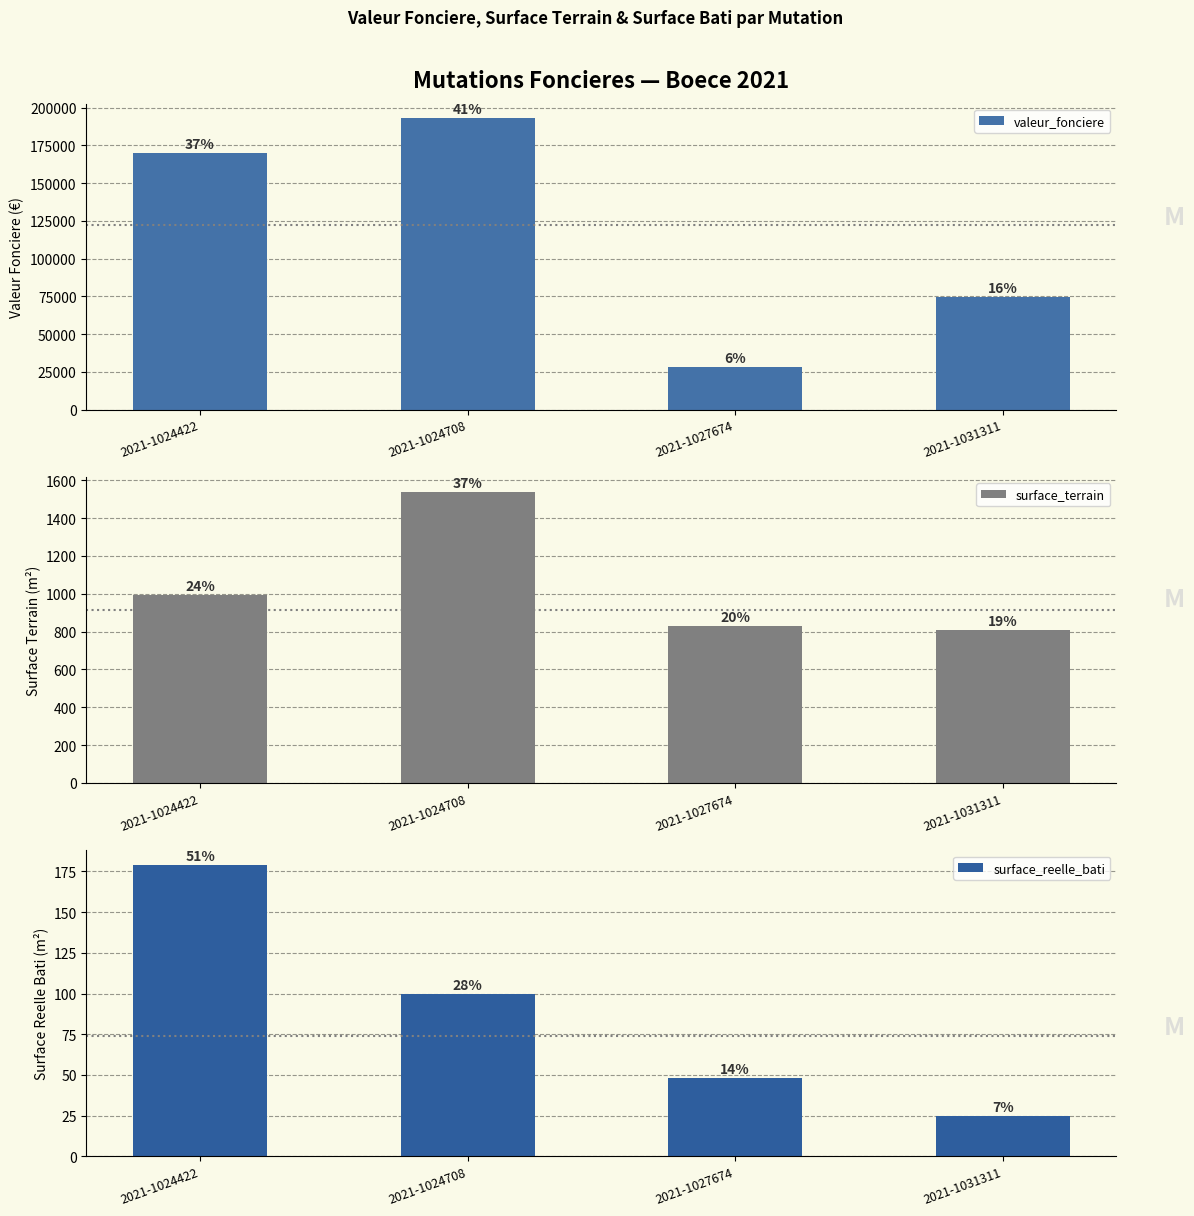

Reading left to right, extract all data points from this chart.

valeur_fonciere: 2021-1024422=170000	2021-1024708=193000	2021-1027674=28000	2021-1031311=74500
surface_terrain: 2021-1024422=994	2021-1024708=1540	2021-1027674=831	2021-1031311=810
surface_reelle_bati: 2021-1024422=179	2021-1024708=100	2021-1027674=48	2021-1031311=25